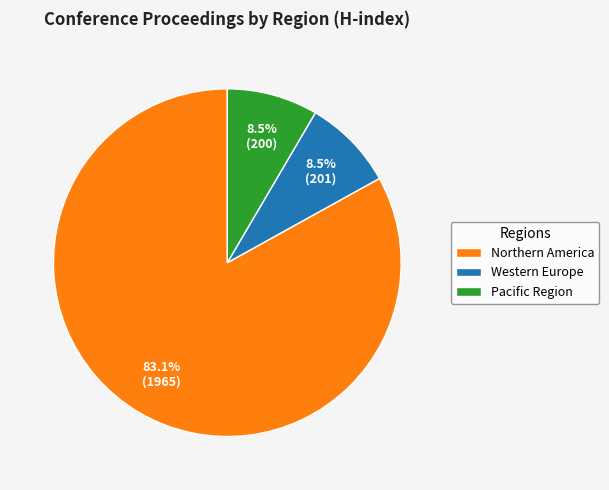

How many segments does this pie chart have?

3